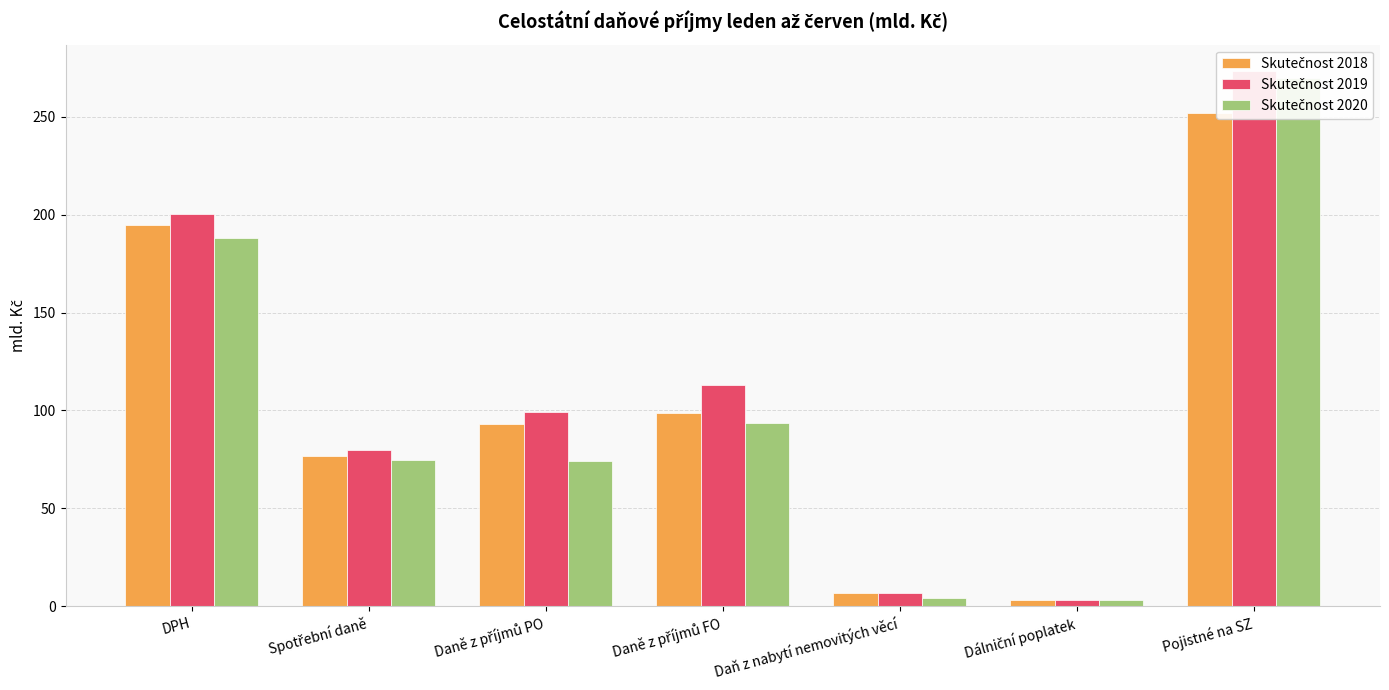

Rank the series by their maximum value, from highest to lowest.

Skutečnost 2019, Skutečnost 2020, Skutečnost 2018